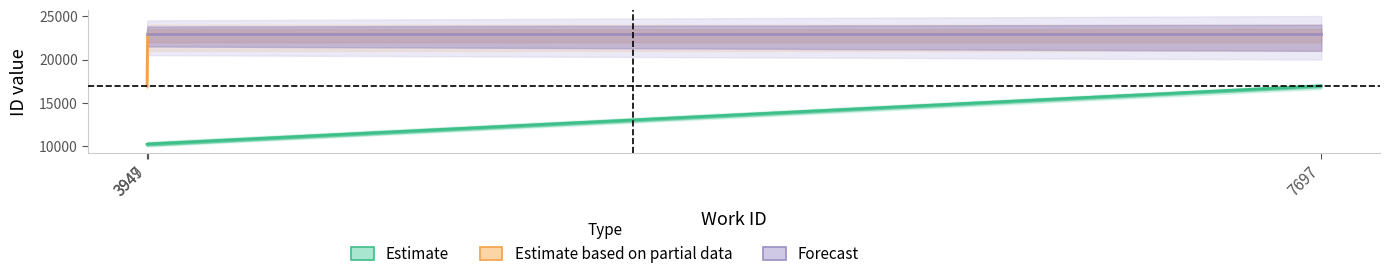

Does the chart display data point markers on the line(s)?

No